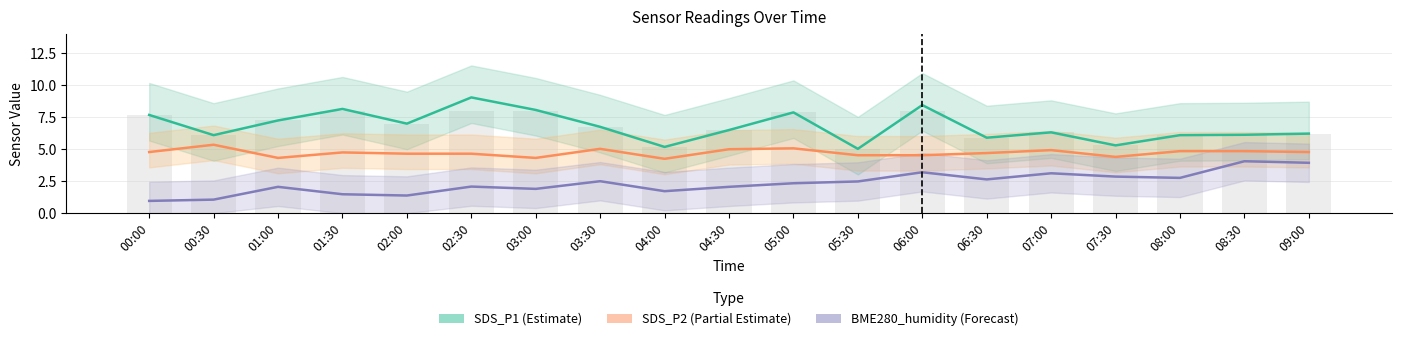

Rank the series by their average value, from lowest to highest.

BME280_humidity (Forecast), SDS_P2 (Partial Estimate), SDS_P1 (Estimate)